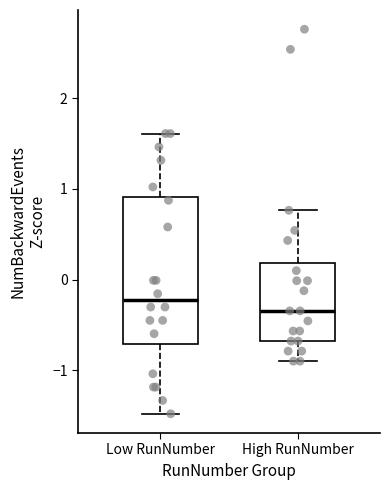

Where does the median line of the box for High RunNumber sit on the y-axis? The values are not printed on the chart, so give them approximately, as read against the axis.

-0.3